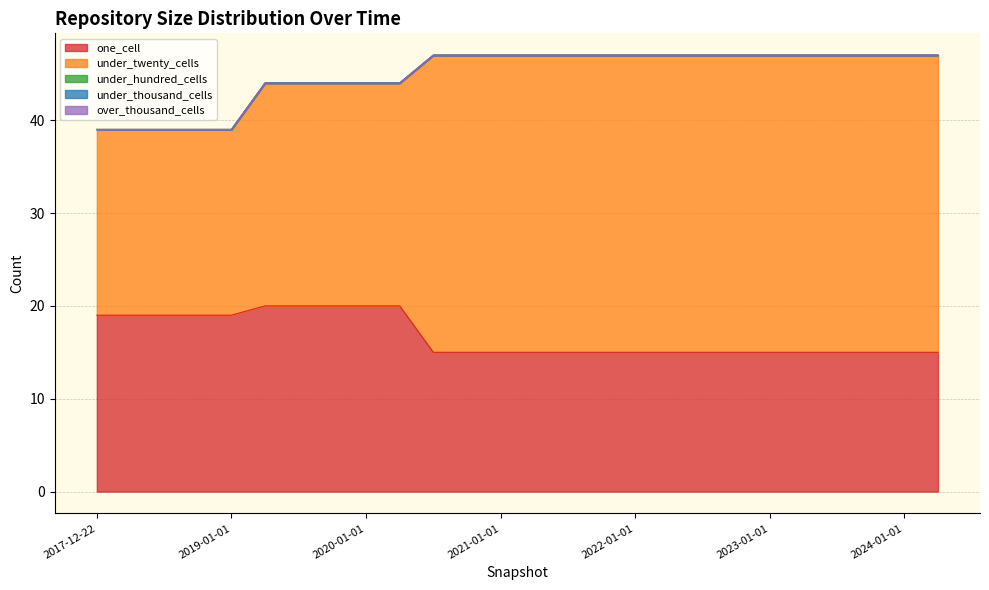

What is the sum of all one_cell values?

435